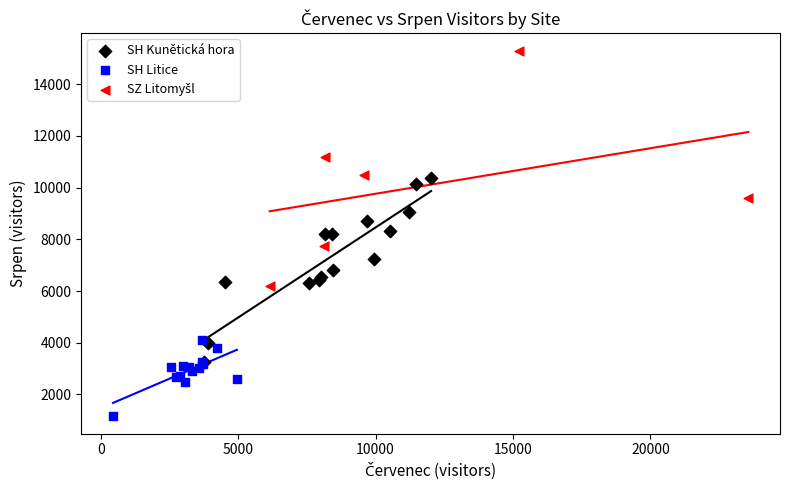

Which series reaches the minimum Y coordinate?

SH Litice